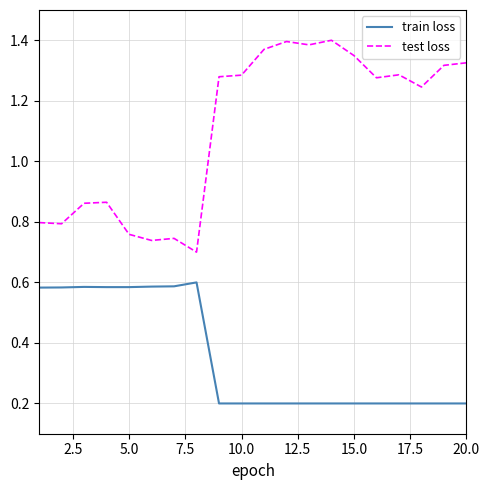

How many train loss values are between 0 and 1?

20